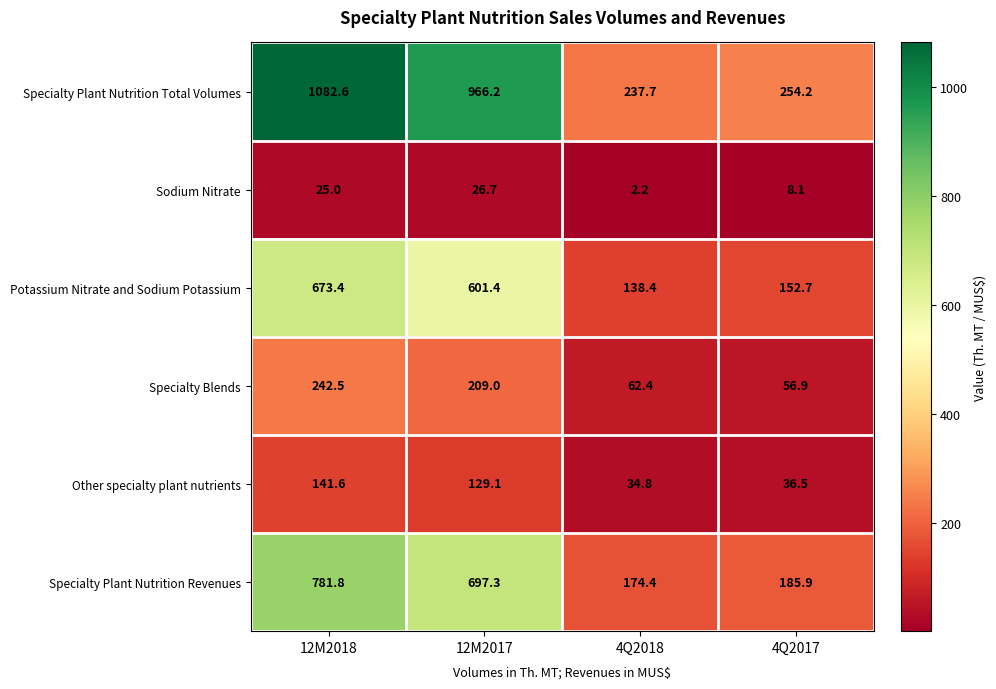

True or false: Sodium Nitrate has a value of 36.1 at 12M2017.

False